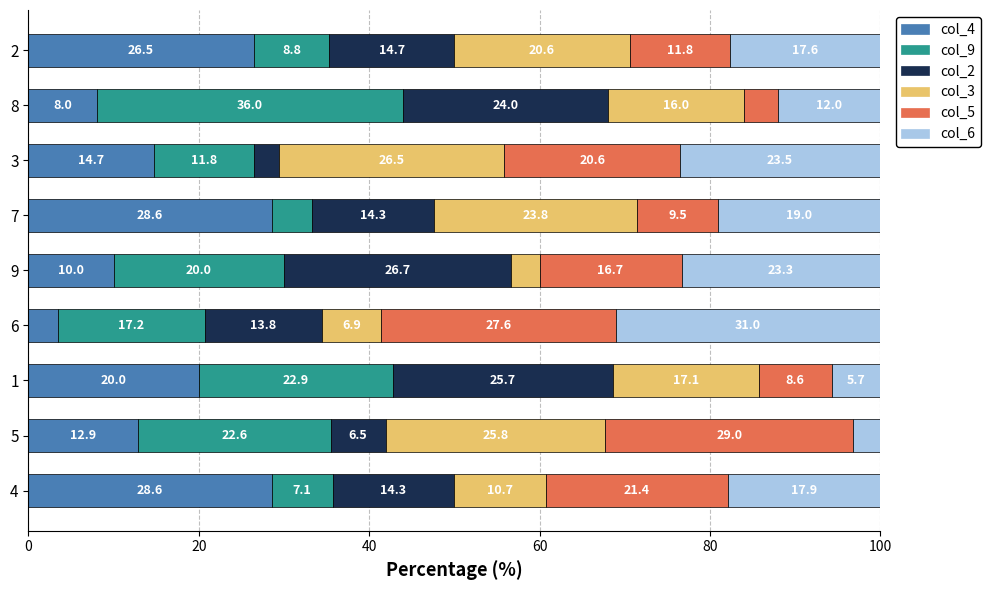

What is the sum of the col_4 values at 5 and 4?

41.5